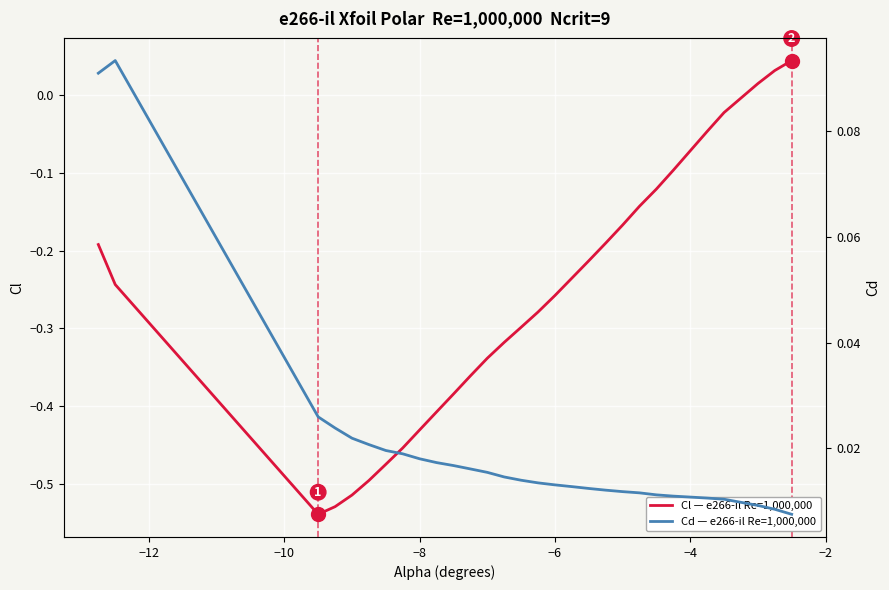

Which series has the widest spread of values?

Cl — e266-il Re=1,000,000